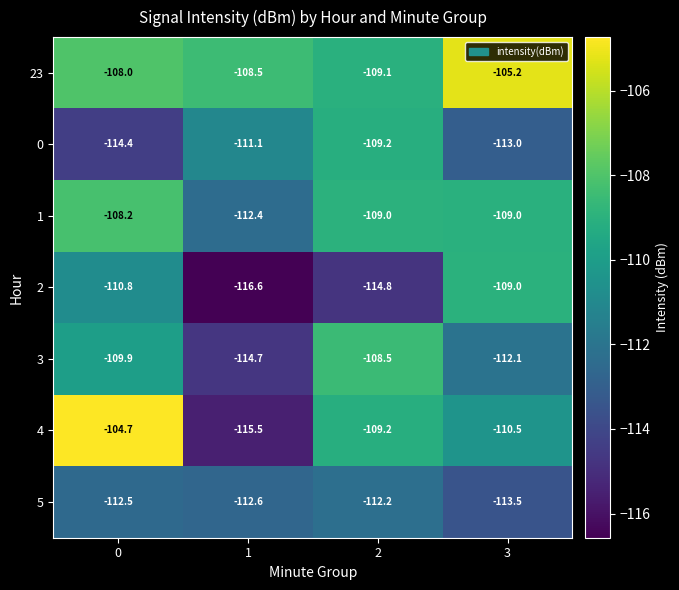

True or false: 5 has a value of -61.4 at 2.

False